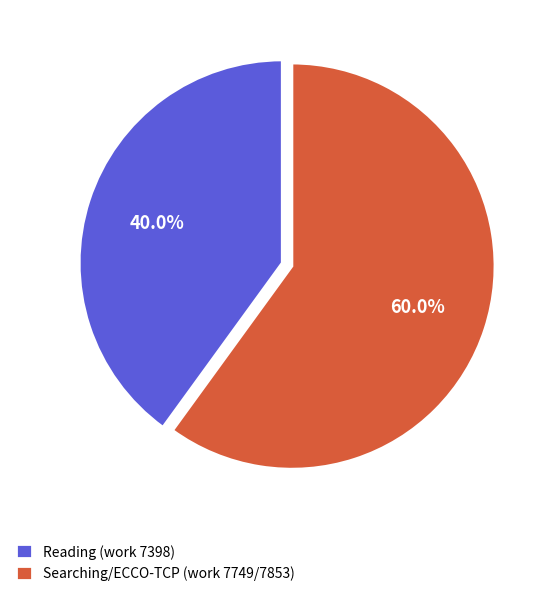

To the nearest percent, what is the difference between the largest and smallest slice percentages?

20%